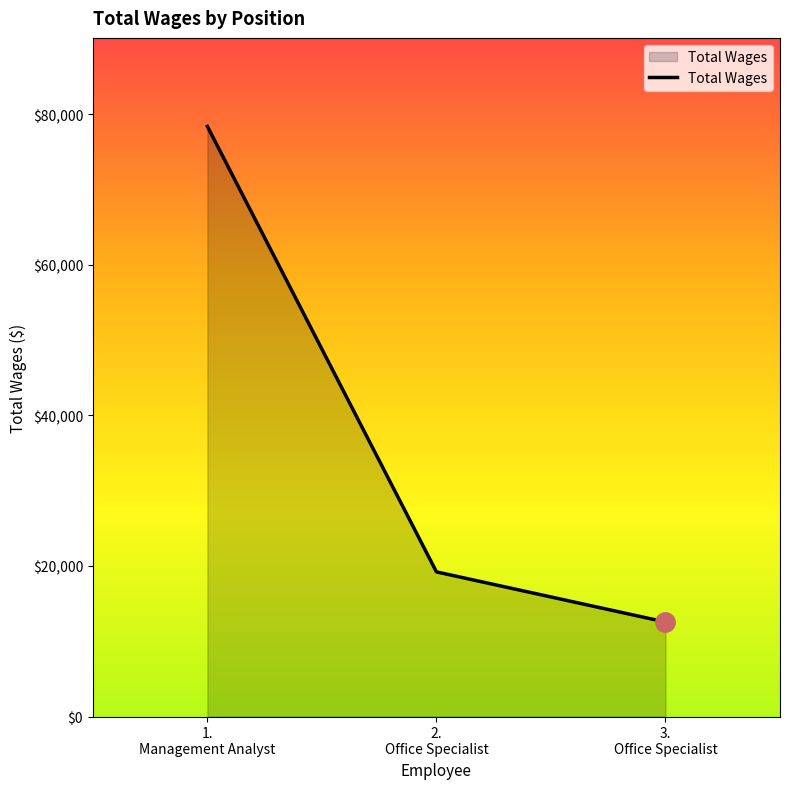

How many lines are shown in the chart?

1